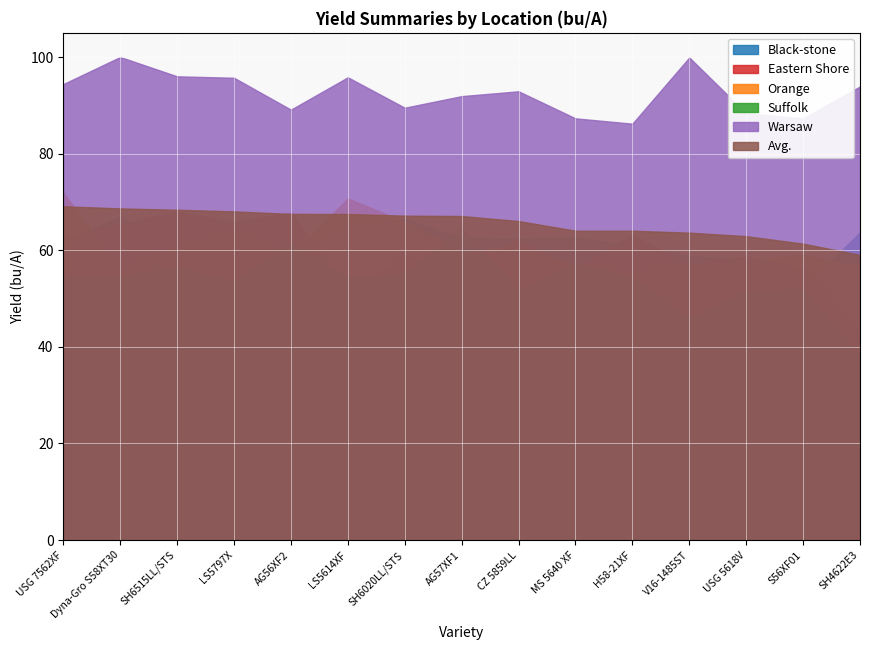

Is the value of Warsaw at USG 7562XF greater than the value of Avg. at V16-1485ST?

Yes